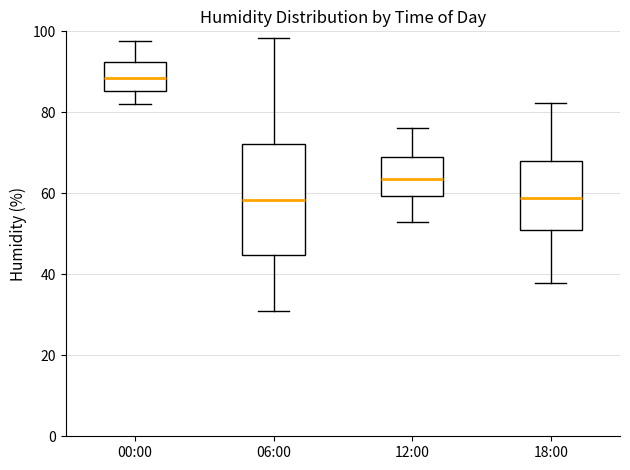

Where does the lower whisker of the box for 12:00 end on the y-axis? The values are not printed on the chart, so give them approximately, as read against the axis.

52